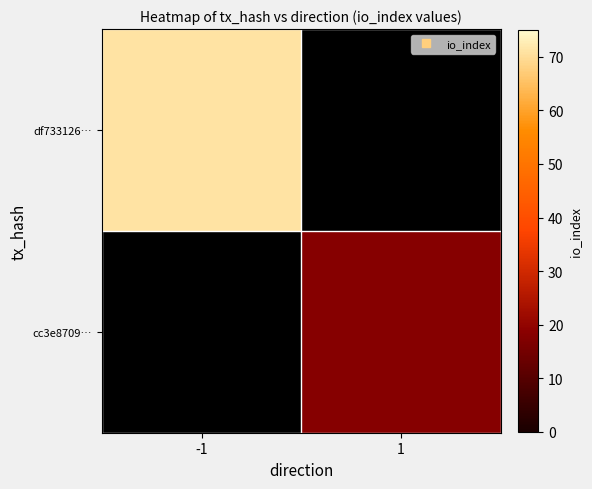

How many series are shown in this chart?

2